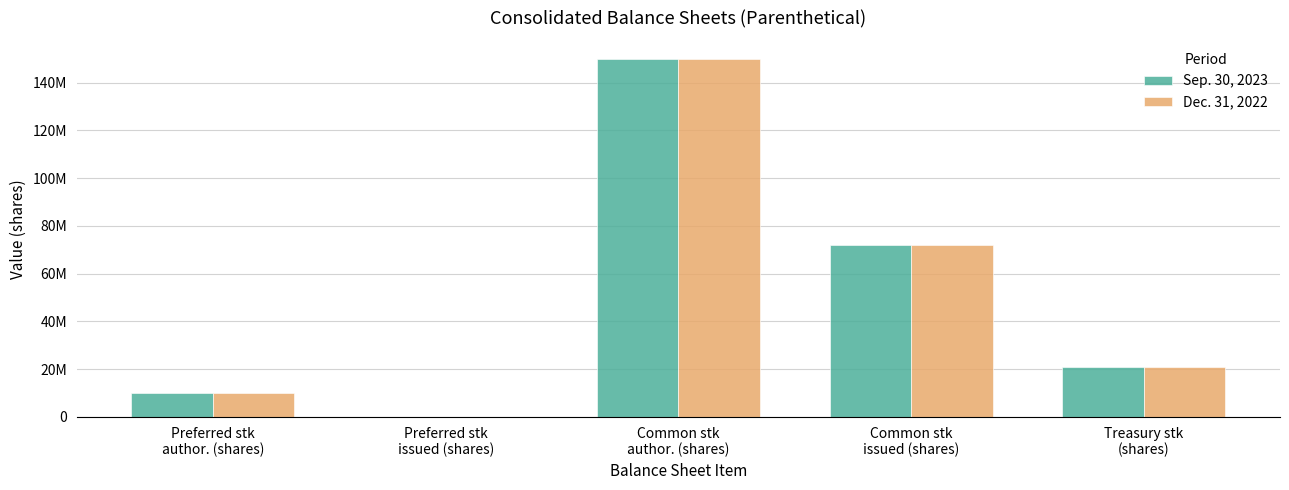

Rank the series by their average value, from lowest to highest.

Dec. 31, 2022, Sep. 30, 2023